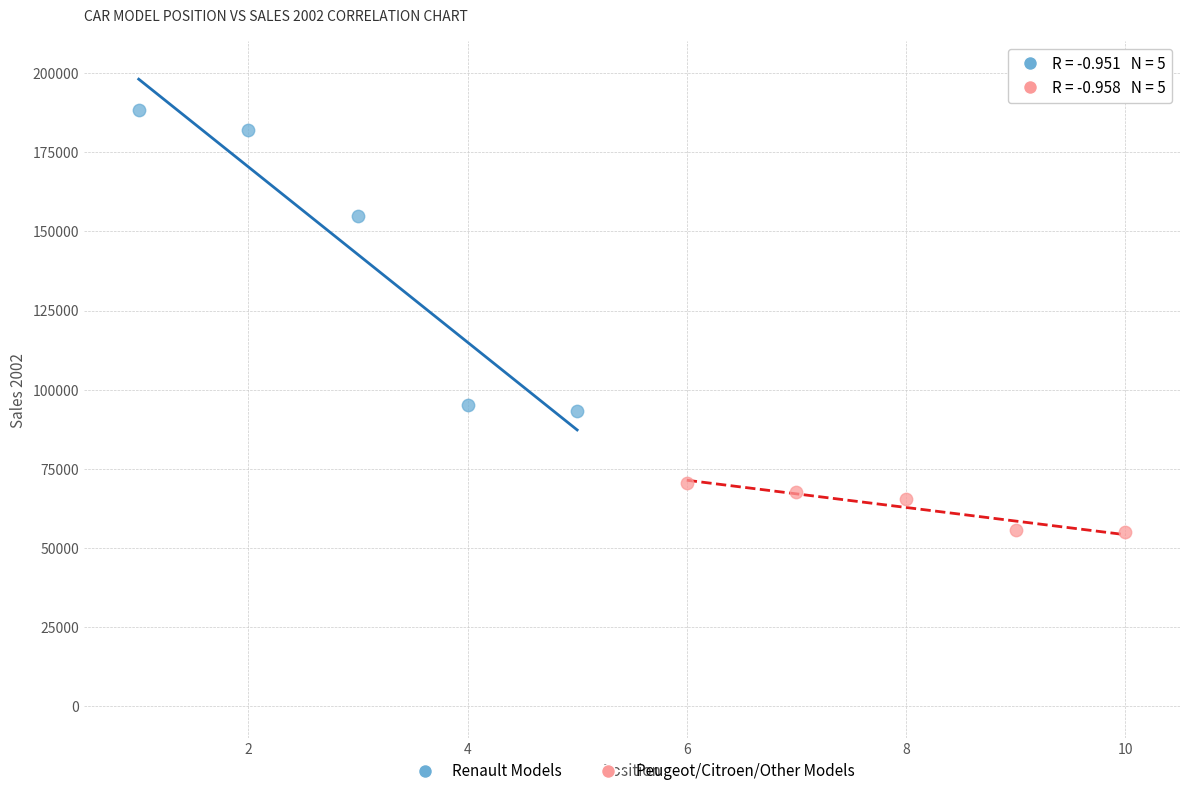

Which series reaches the minimum Y coordinate?

Peugeot/Citroen/Other Models